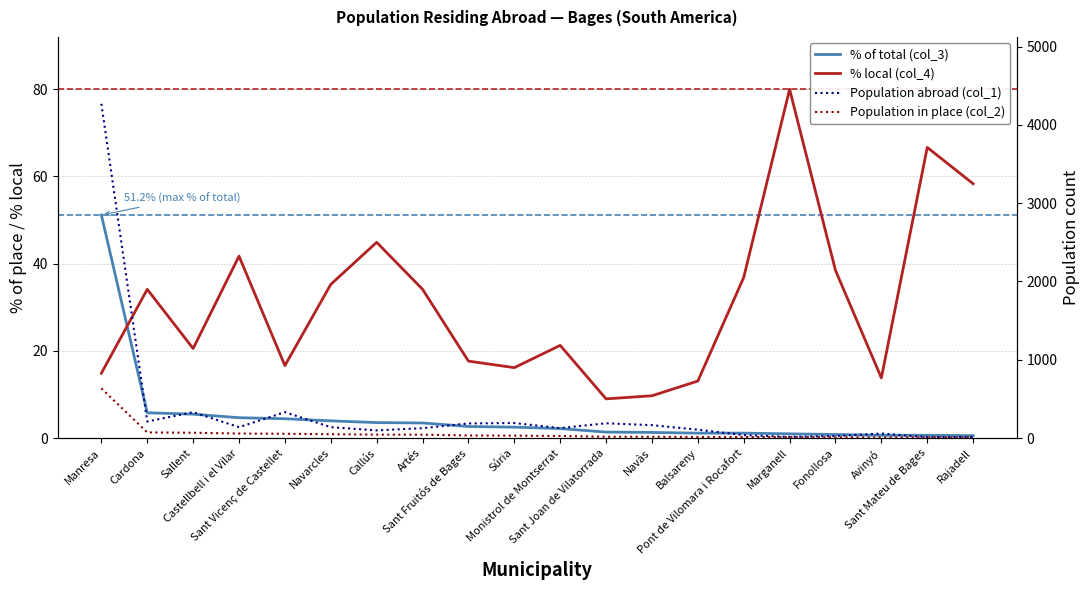

What are all the series names shown in the legend?

% of total (col_3), % local (col_4), Population abroad (col_1), Population in place (col_2)